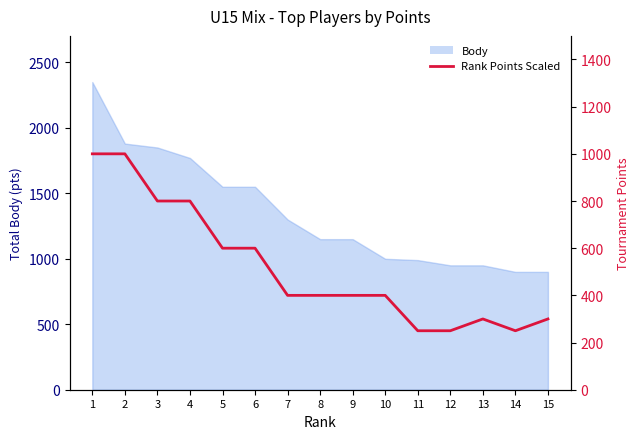

What is the difference between the values at 1 and 9?

600